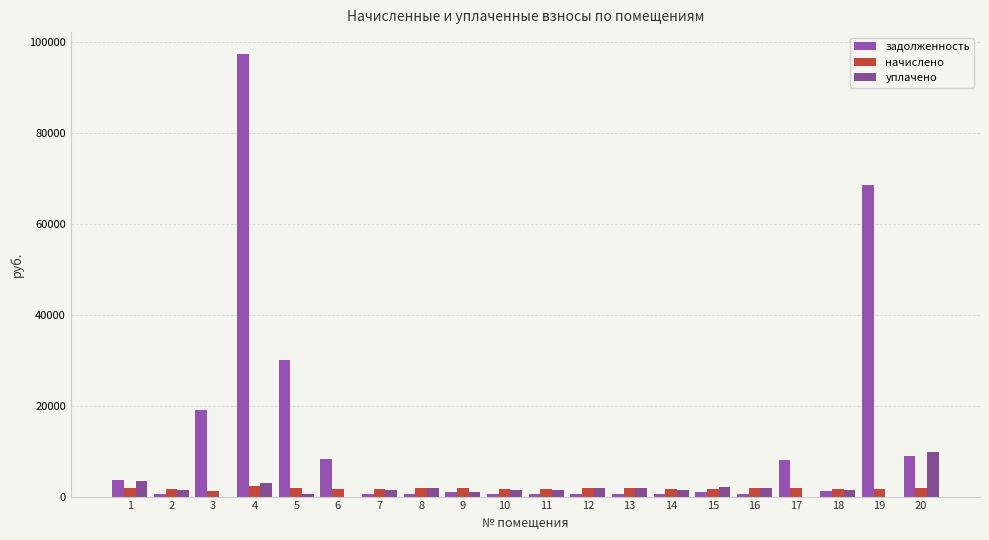

Are the bars grouped side by side (vs. stacked)?

Yes